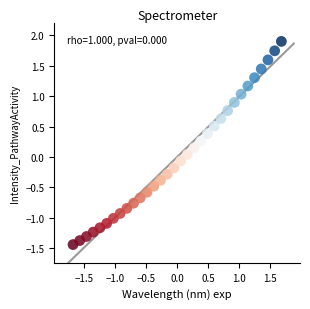

What is the range of Y values (max minus min)?

3.3